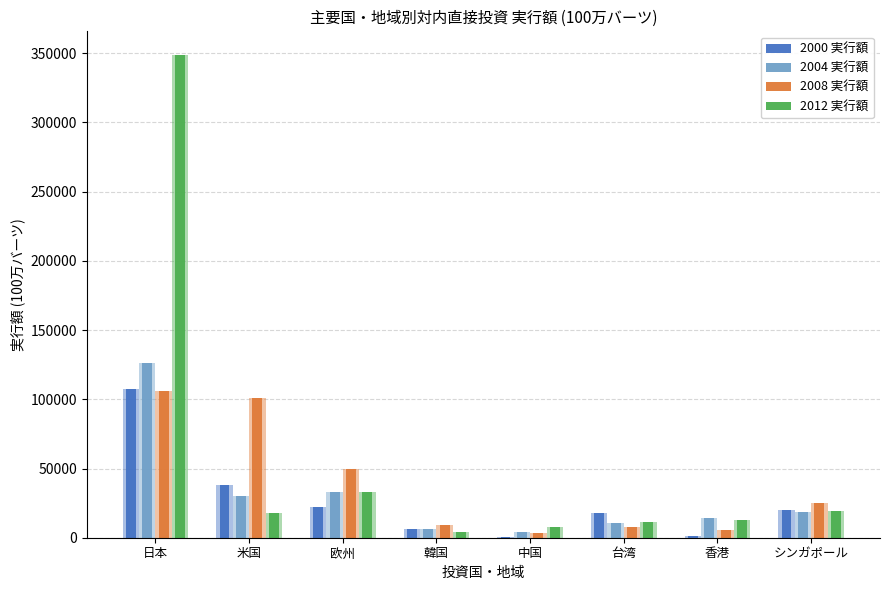

The 2008 実行額 series shows 101107 at 米国. True or false?

True